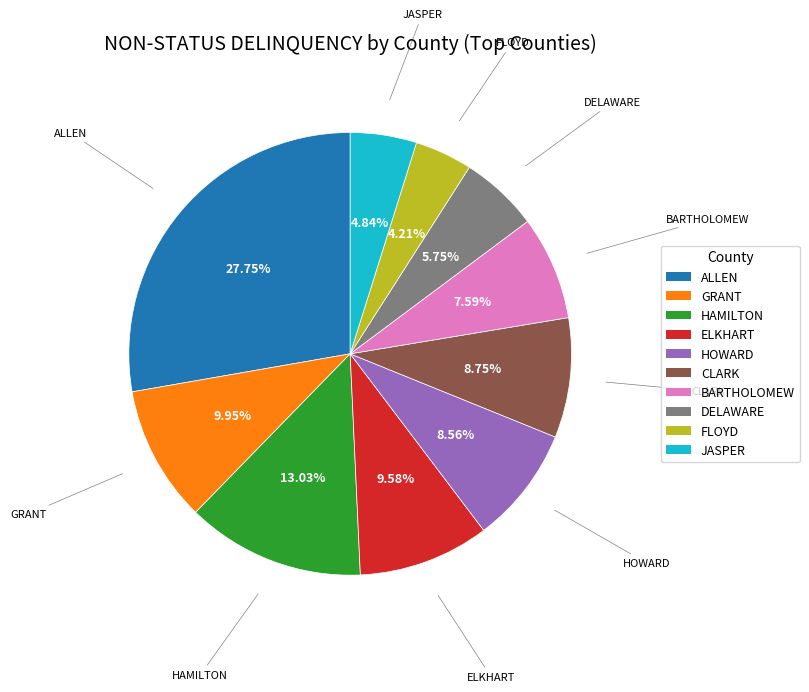

Is there a majority slice in this chart?

No